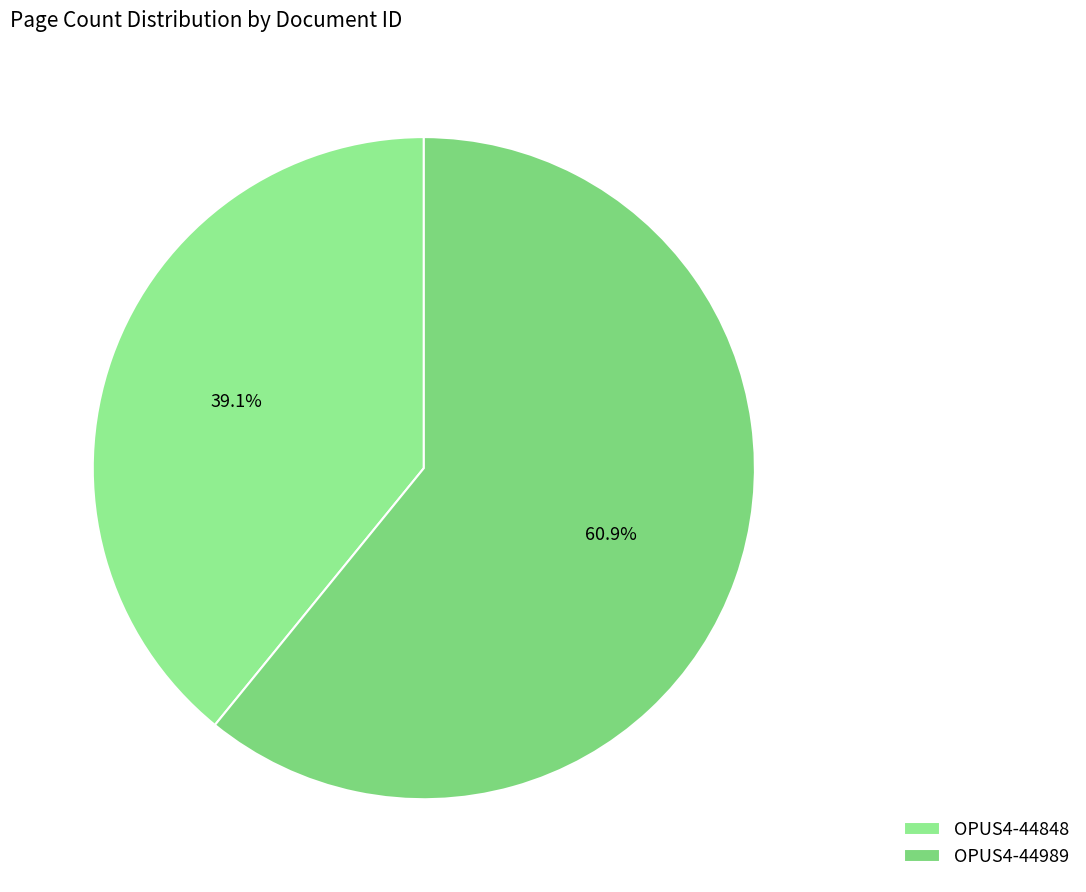

What portion of the pie excludes OPUS4-44848?

60.9%